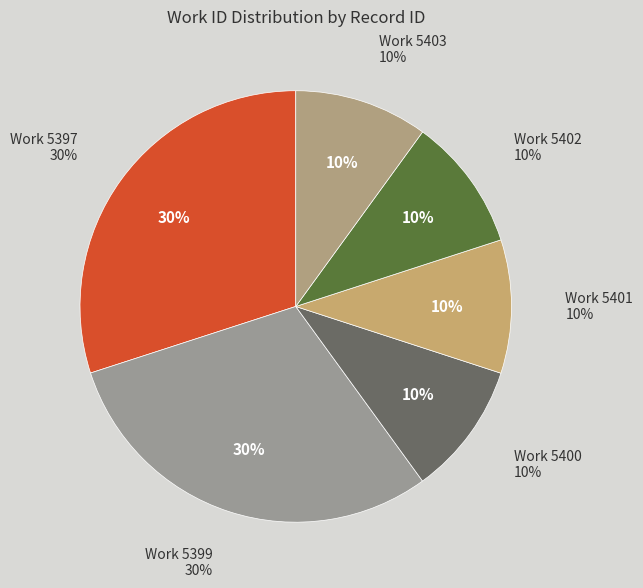

Does 5403 represent more than half of the total?

No